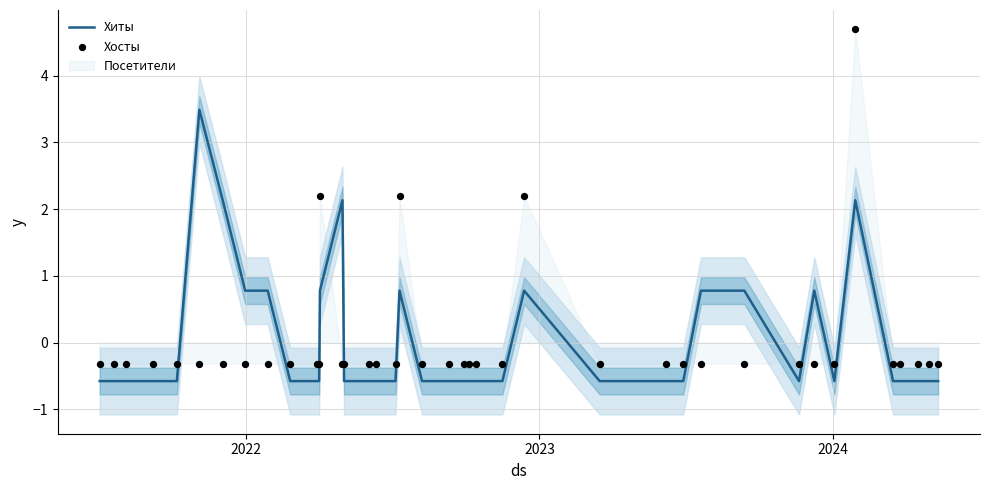

What is the highest value of the Хиты series?

3.5